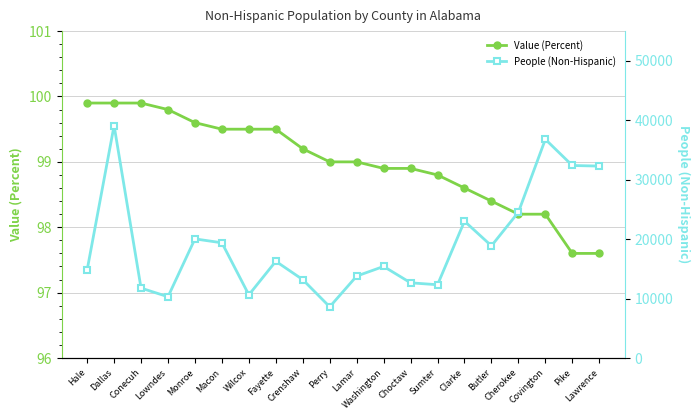

How many values in the People (Non-Hispanic) series exceed 16276?

9